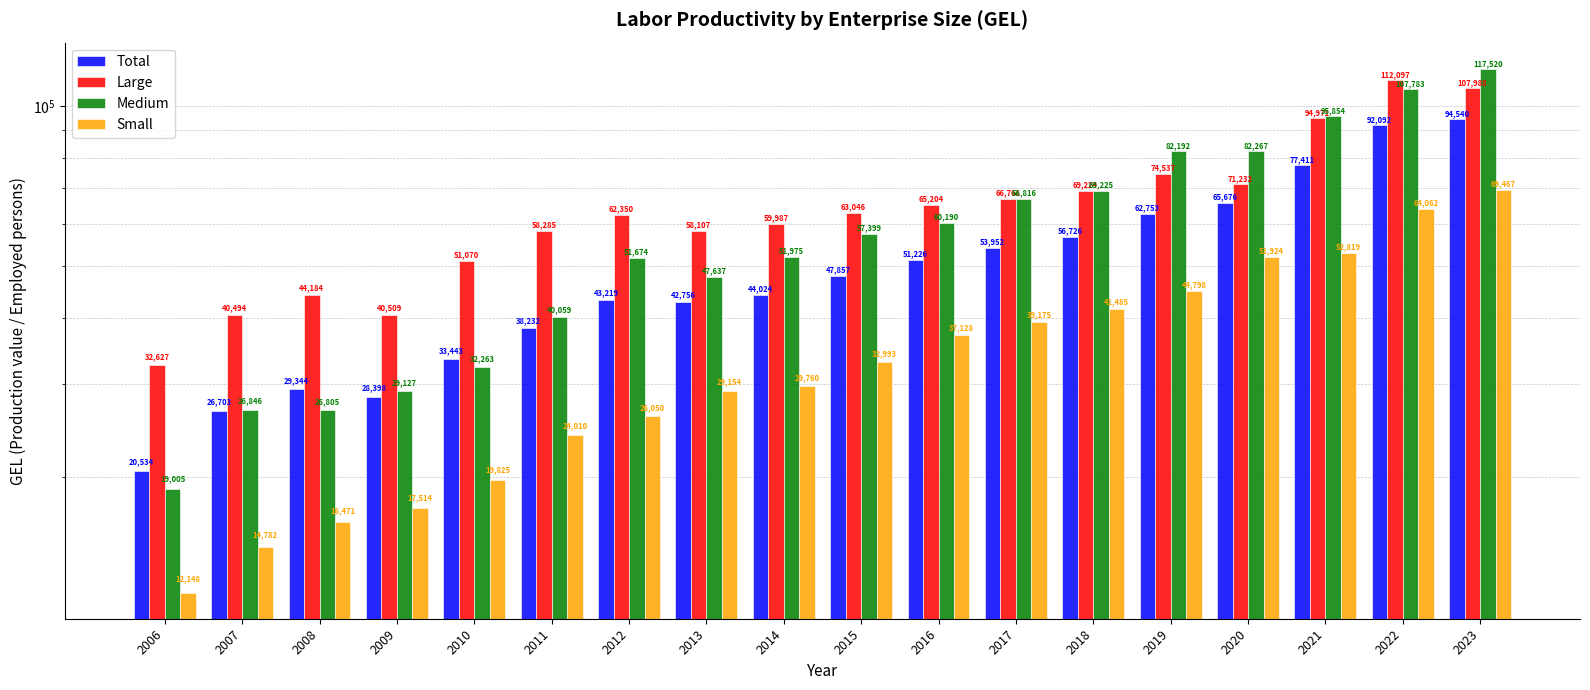

What is the average value of the Large series?

65148